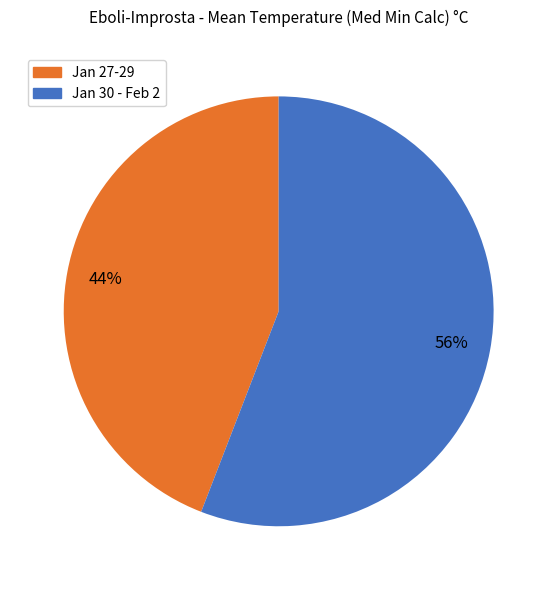

To the nearest percent, what is the difference between the largest and smallest slice percentages?

12%